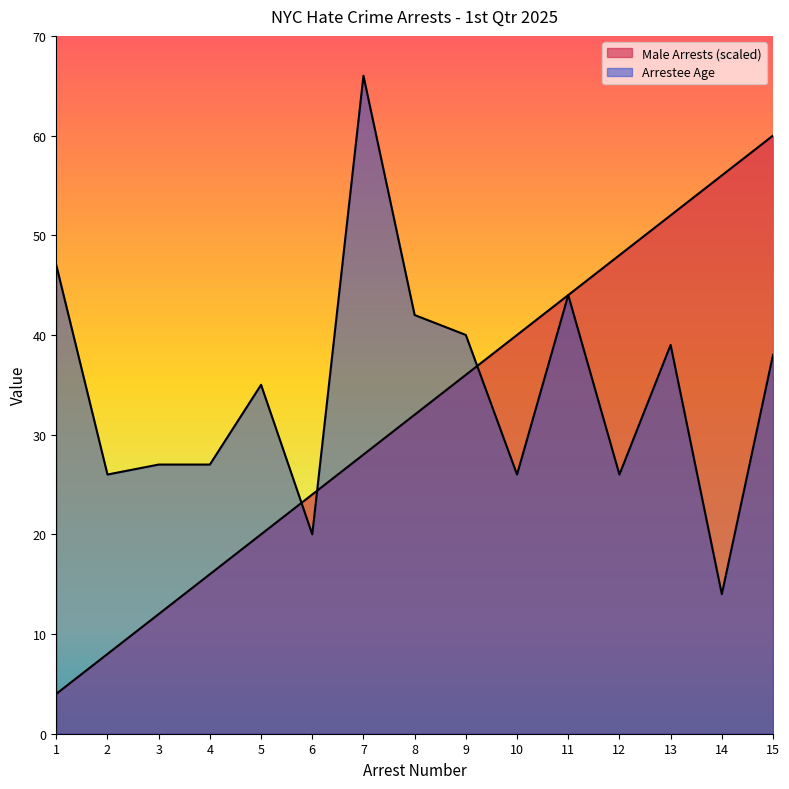

At which label does Male Arrests reach its peak?

15